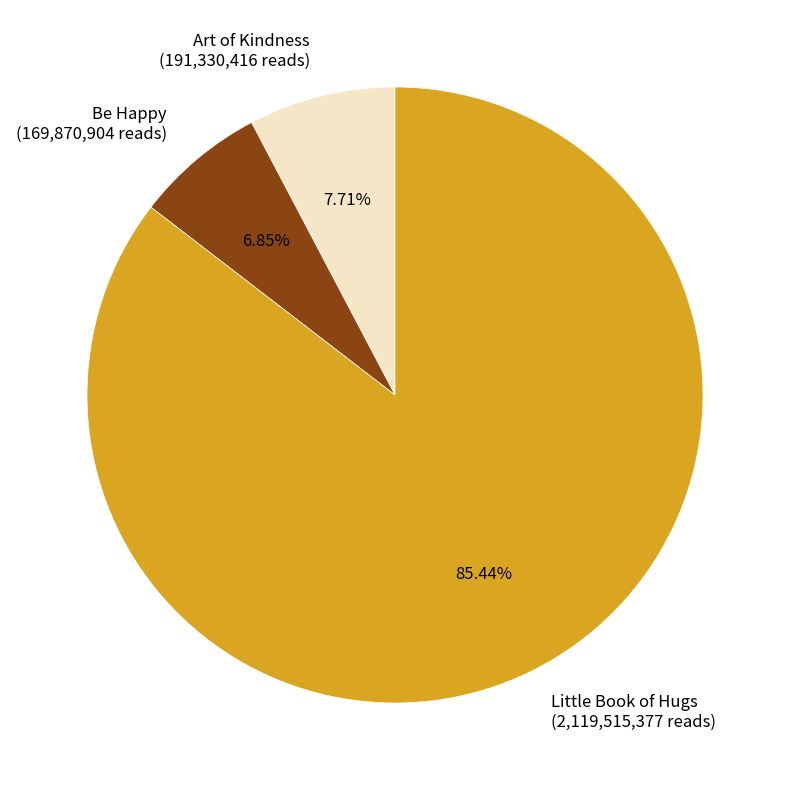

To the nearest percent, what is the average slice percentage?

33%